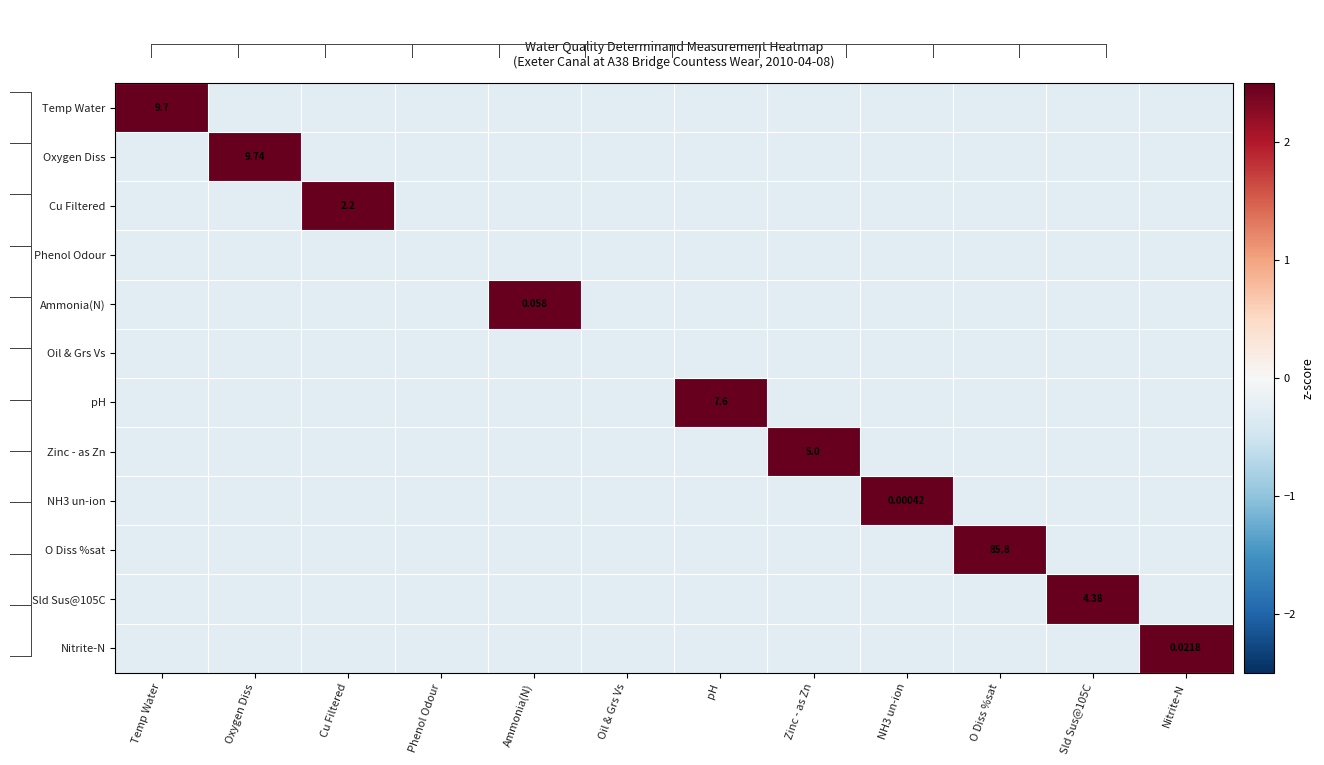

Is it true that Phenol Odour equals -0.4 at Cu Filtered?

False